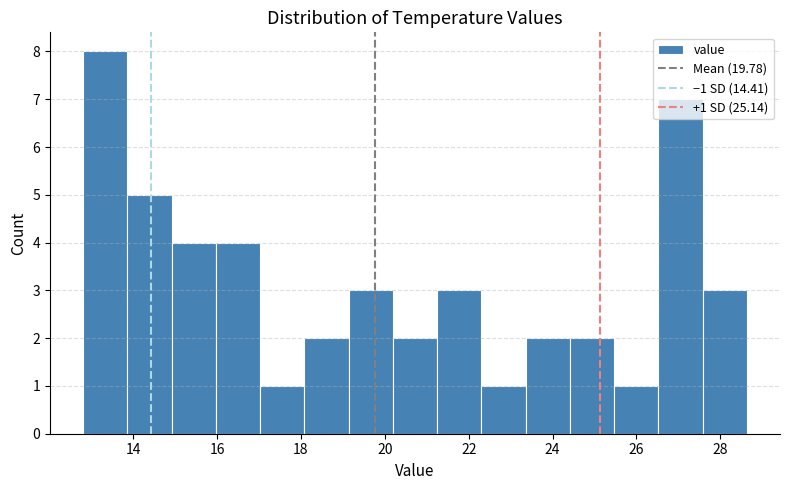

Over which range of the x-axis is the bar tallest?

12.8 to 13.8